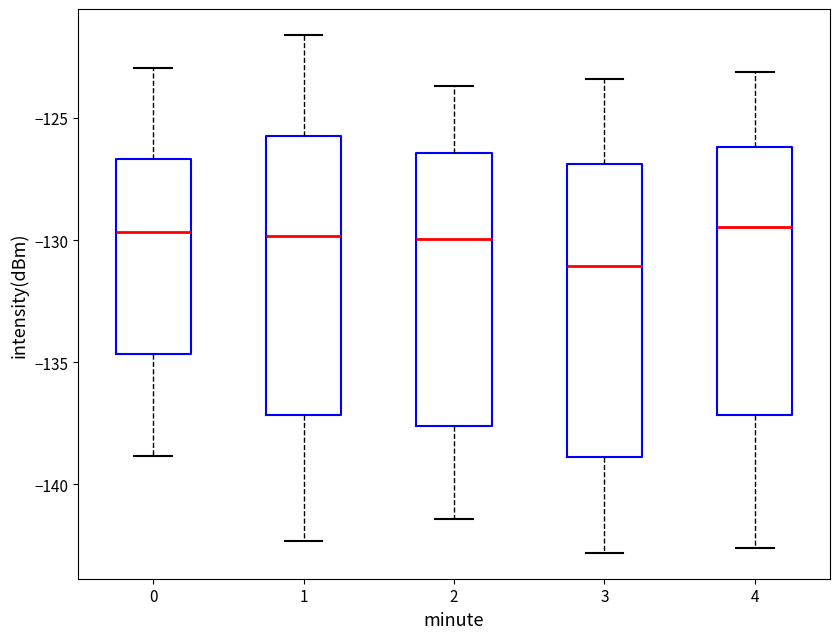

Where does the upper whisker of the box at x = 3 end on the y-axis? The values are not printed on the chart, so give them approximately, as read against the axis.

-123.5